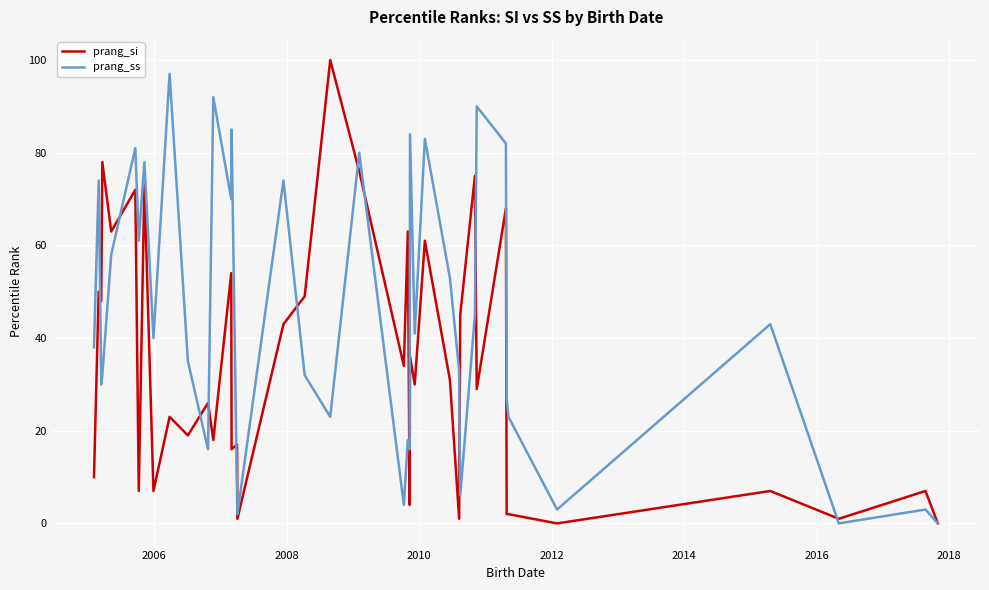

List the series in order of their peak value, highest first.

prang_si, prang_ss